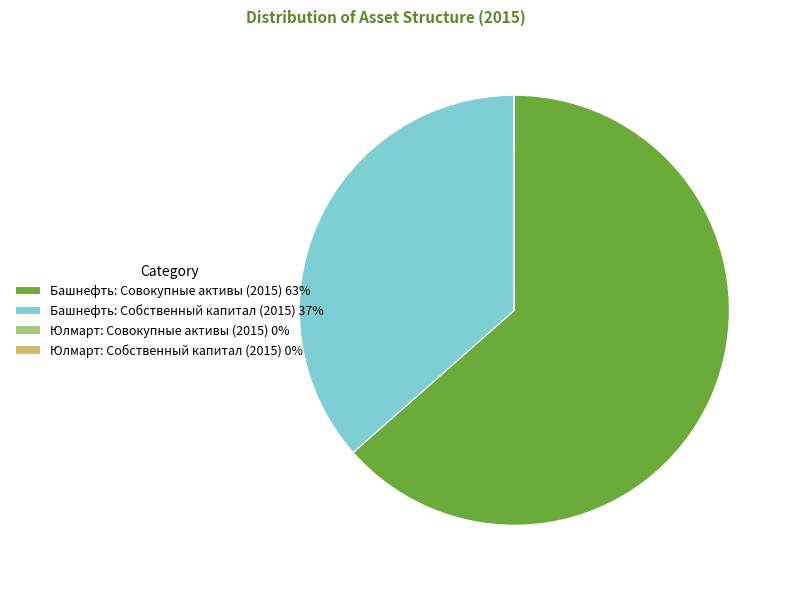

Is Башнефть: Собственный капитал (2015) the majority of the pie?

No